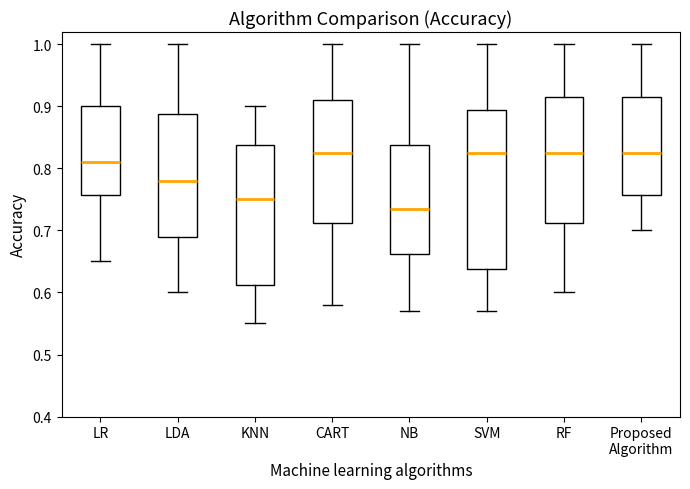

Where does the median line of the box for KNN sit on the y-axis? The values are not printed on the chart, so give them approximately, as read against the axis.

0.75